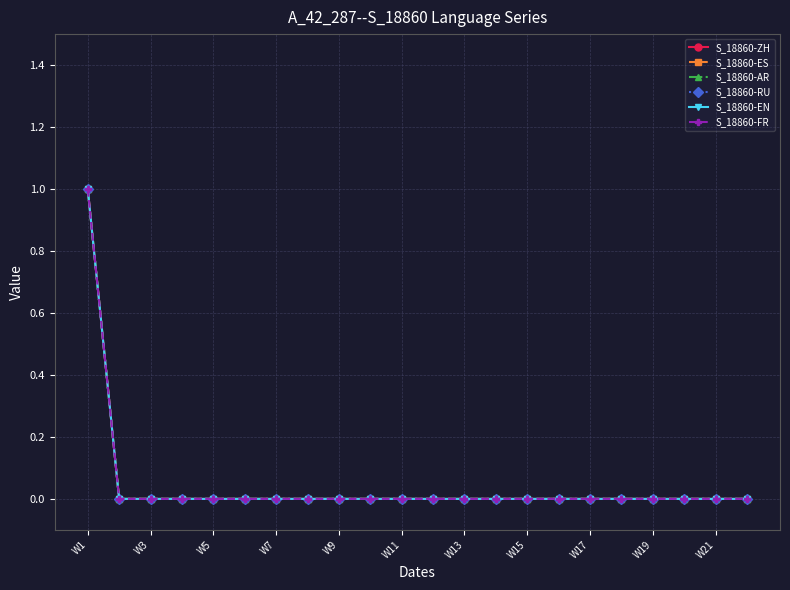

Does the chart have visible grid lines?

Yes